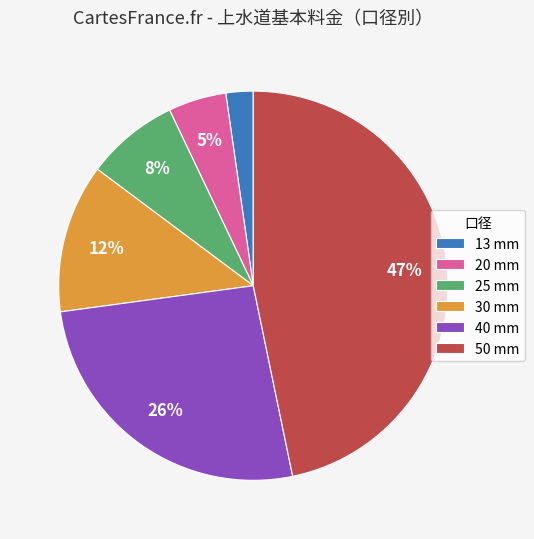

How many segments does this pie chart have?

6